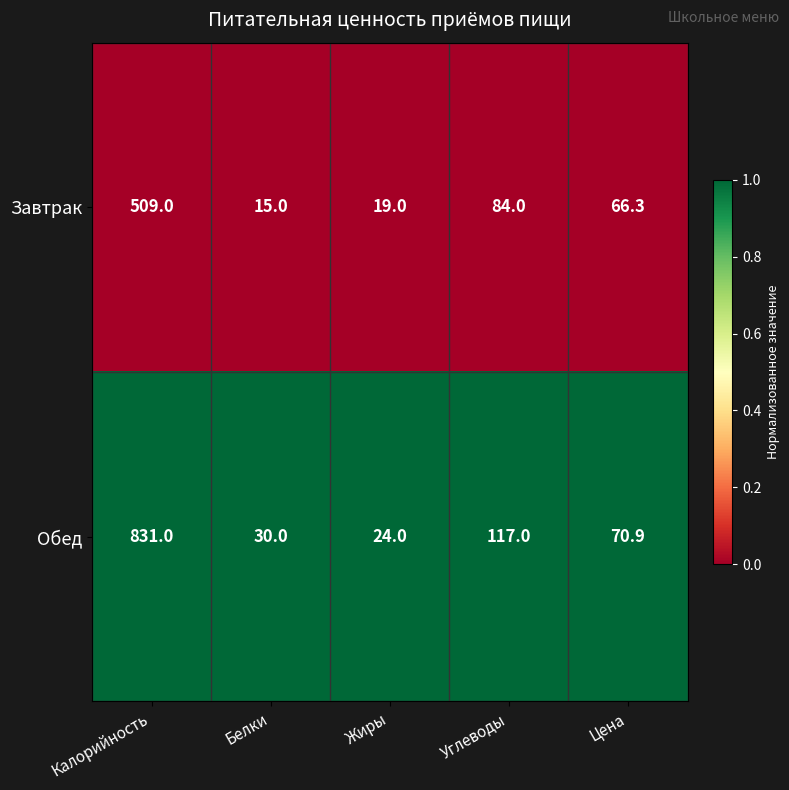

List the series in order of their peak value, highest first.

Обед, Завтрак